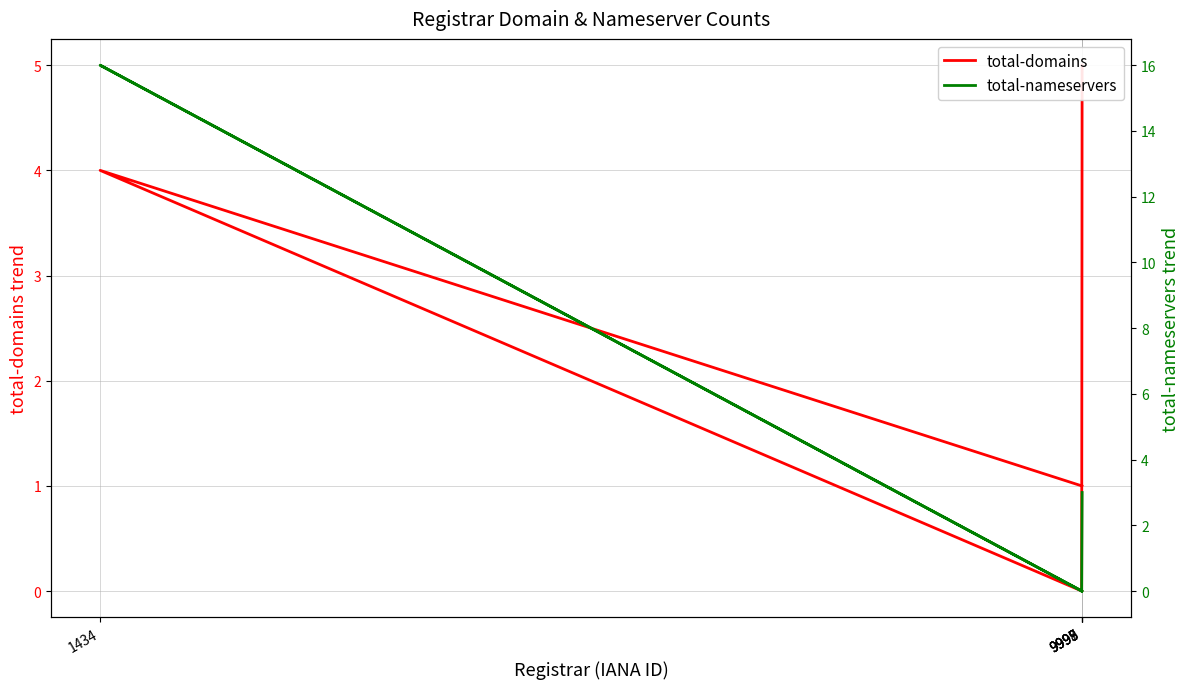

What position from the right is 9997?

1